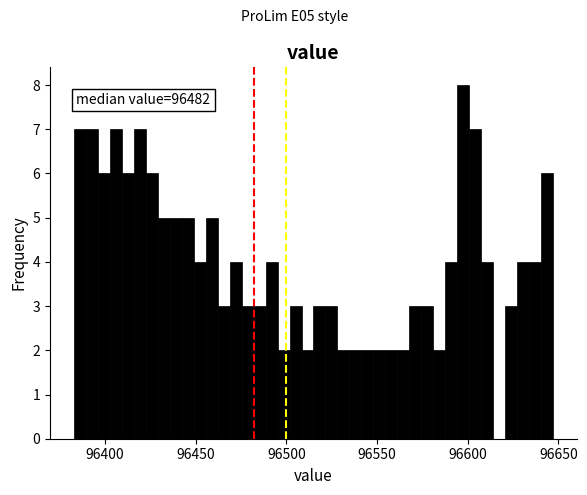

Around what value on the x-axis is the tallest bar? Give the approximate position of its centre, as read against the axis.

96600